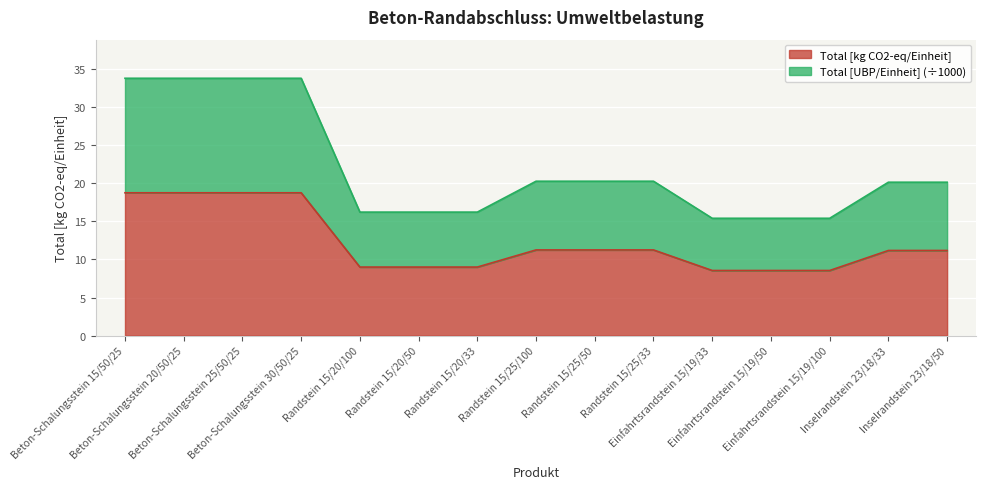

True or false: Total [kg CO2-eq/Einheit] and Total [UBP/Einheit] cross at least once.

False